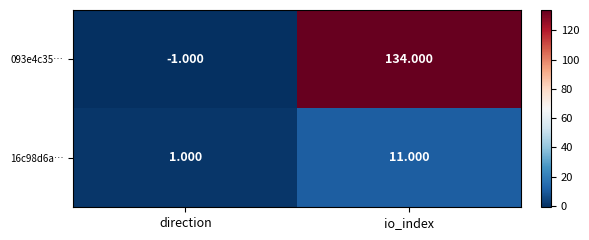

At which label does 16c98d6a… reach its minimum?

direction